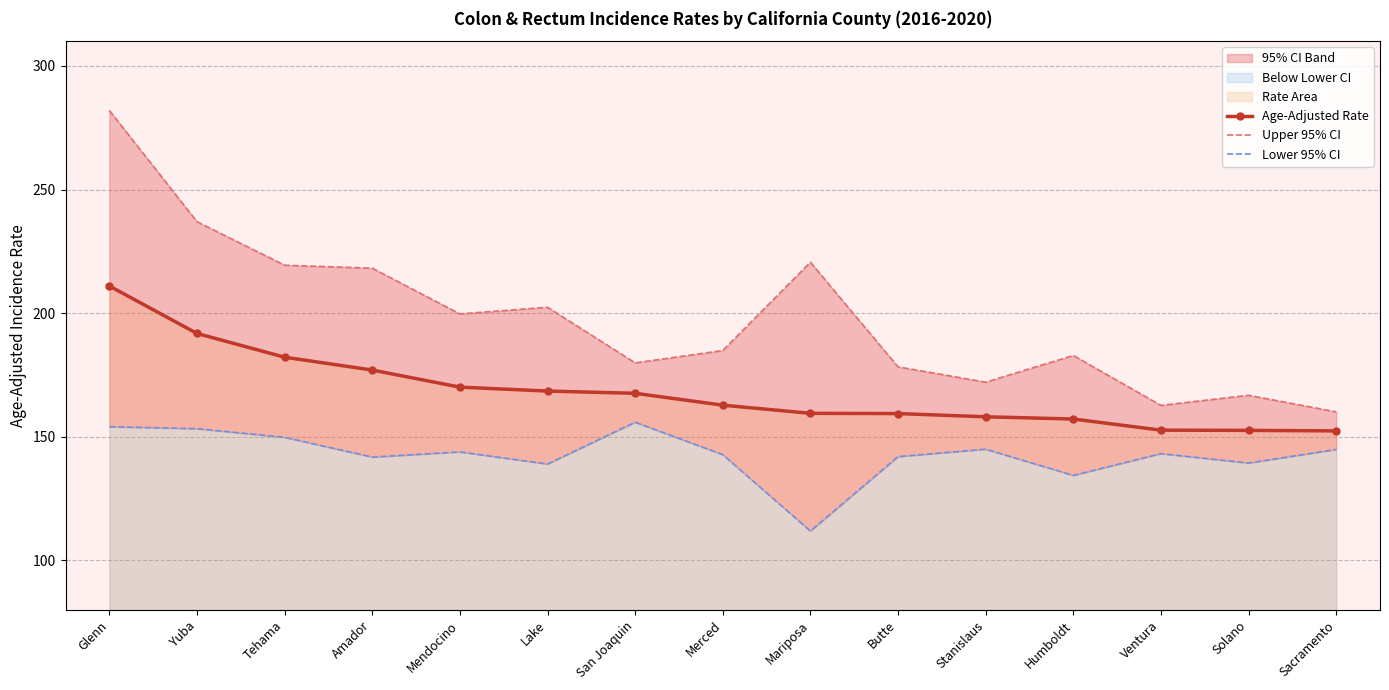

What is the total value across all series at Sacramento?

457.4